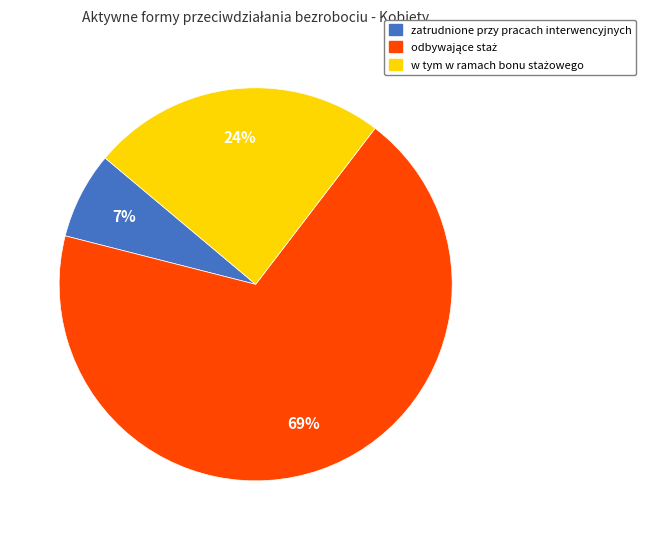

How many segments does this pie chart have?

3